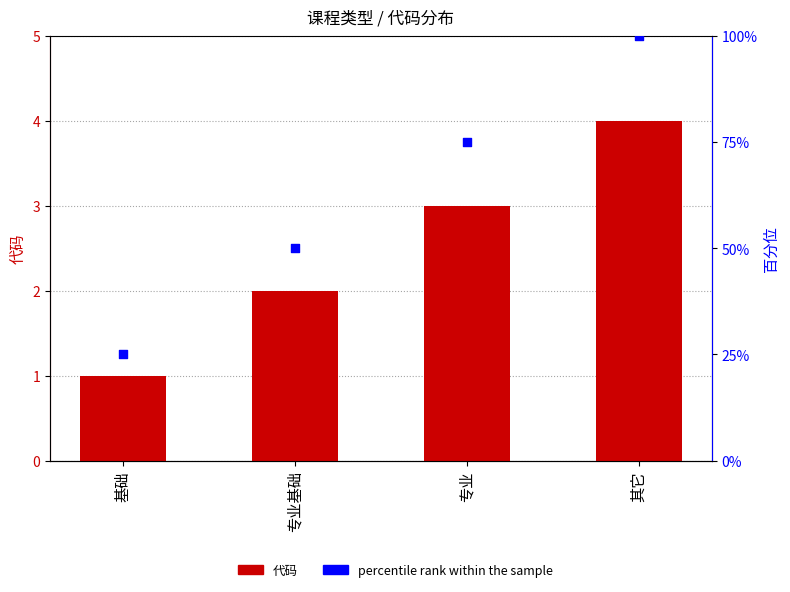

What are all the series names shown in the legend?

代码, percentile rank within the sample